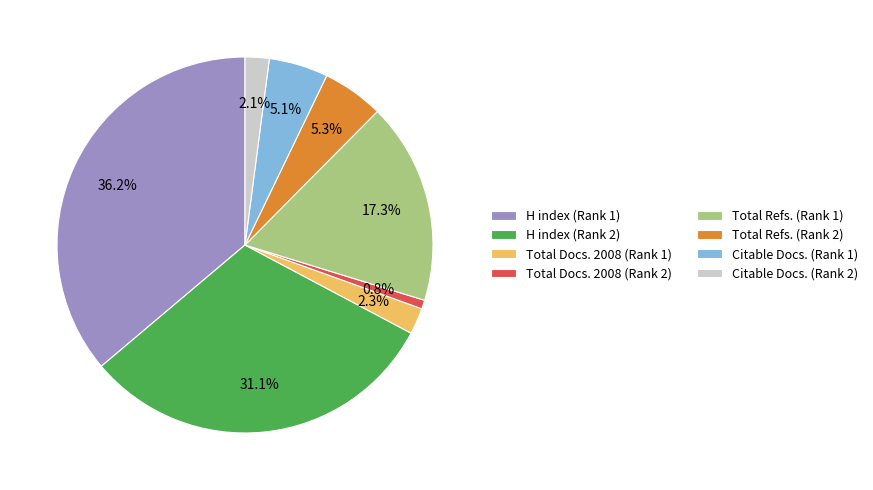

To the nearest percent, what portion does Total Docs. 2008 (Rank 2) represent?

1%